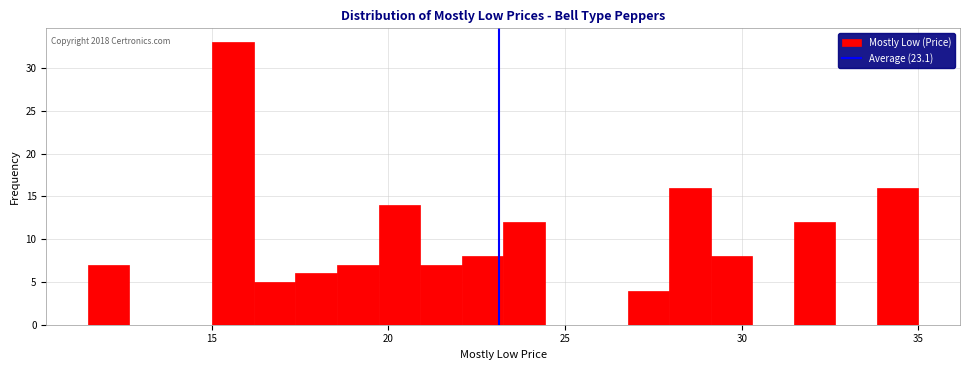

Read against the x-axis, roughly where is the centre of the tallest bar?

15.5